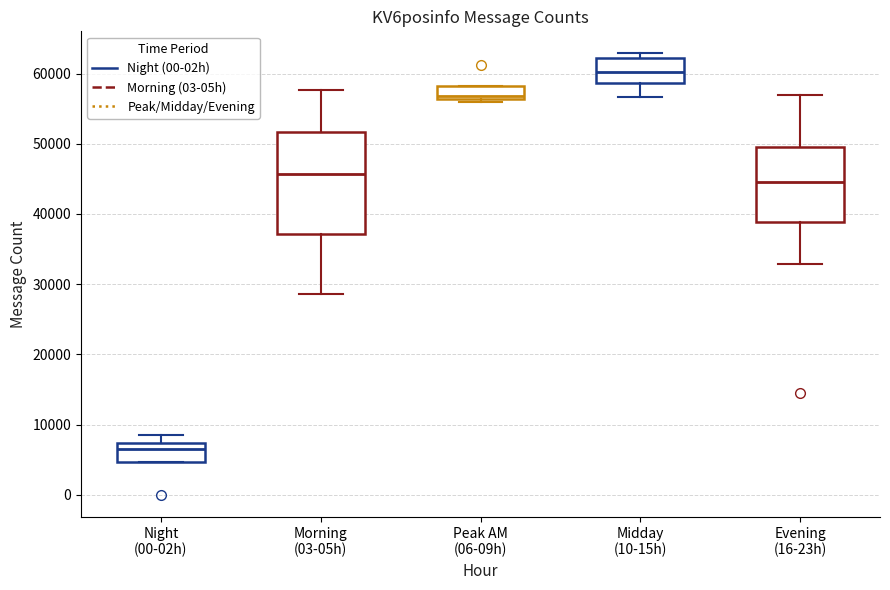

Reading left to right, transcribe this box plot: for each box, give where its median line is, the range the box spans, and where its two whiskers end, as read against the y-axis. The values are not printed on the chart, so give them approximately, as read against the axis.

Night (00-02h): median 7000 (just below the box's upper edge), box 5000 to 7000, whiskers 5000 to 8000
Morning (03-05h): median 46000, box 37000 to 52000, whiskers 29000 to 58000
Peak AM (06-09h): median 57000, box 56000 to 58000, whiskers 56000 (just below the box's lower edge) to 58000
Midday (10-15h): median 60000, box 59000 to 62000, whiskers 57000 to 63000
Evening (16-23h): median 45000, box 39000 to 49000, whiskers 33000 to 57000